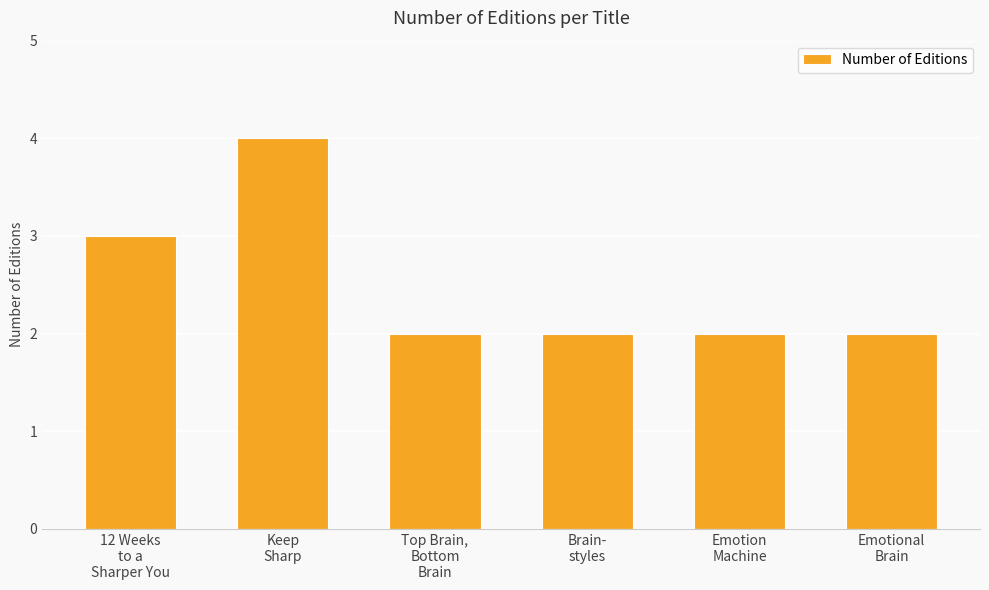

What is the value of the 2nd bar from the left?

4